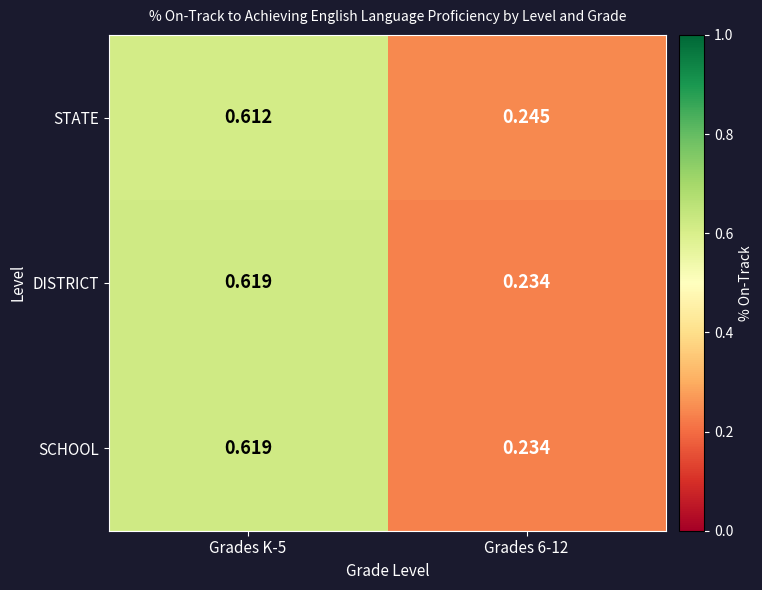

Which series has the largest total across all categories?

STATE